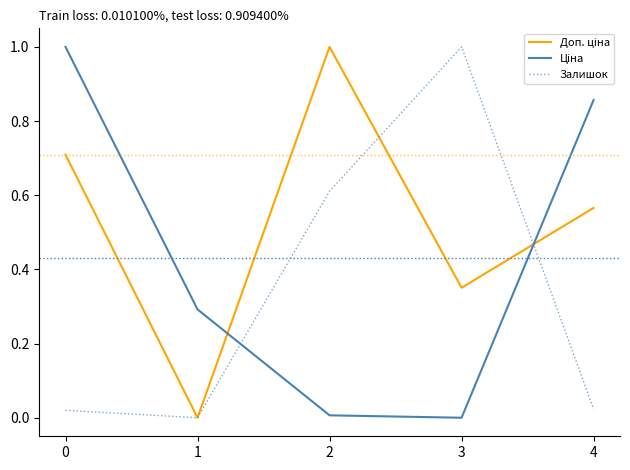

The value of Залишок at 1 is -0.4. True or false?

False